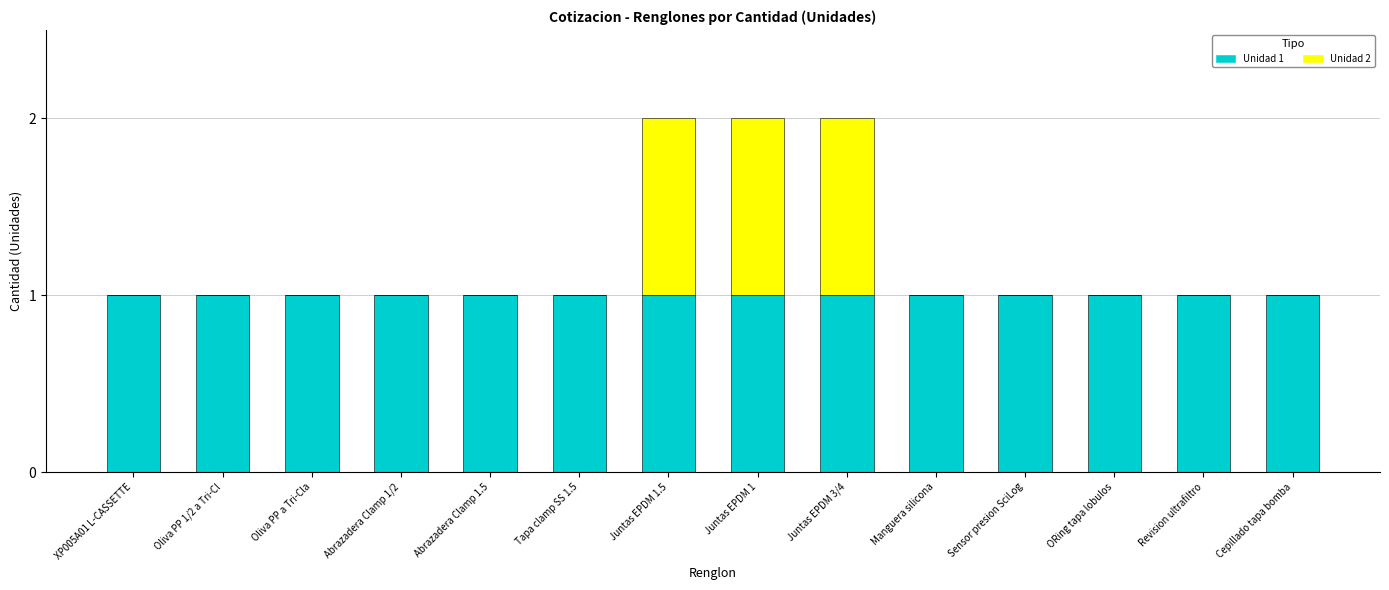

Is it true that Unidad 1 equals 1 at Tapa clamp SS 1.5?

True